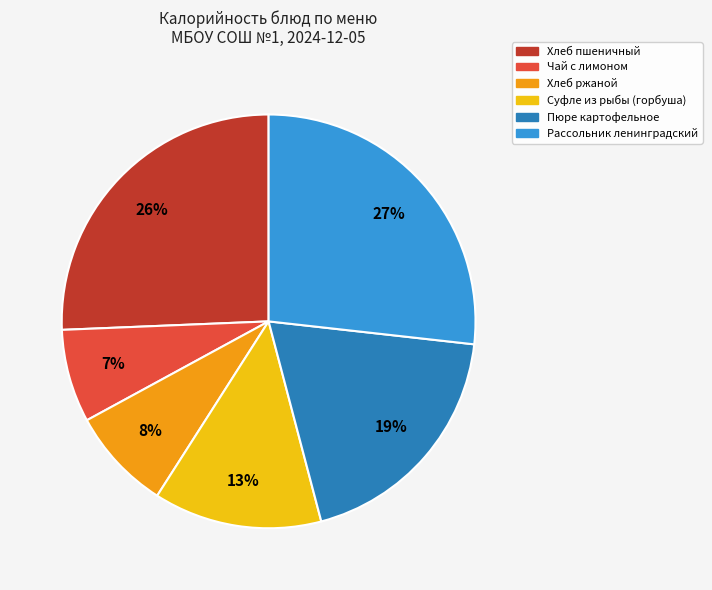

Is the sum of Хлеб пшеничный and Суфле из рыбы (горбуша) greater than half?

No